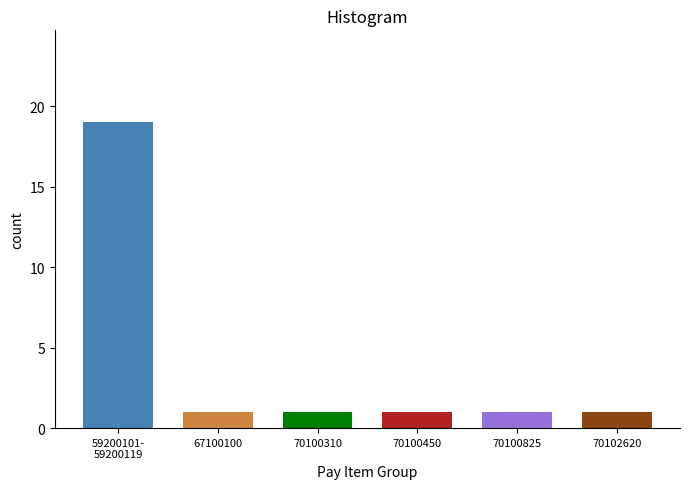

What is the minimum value shown in the chart?

1